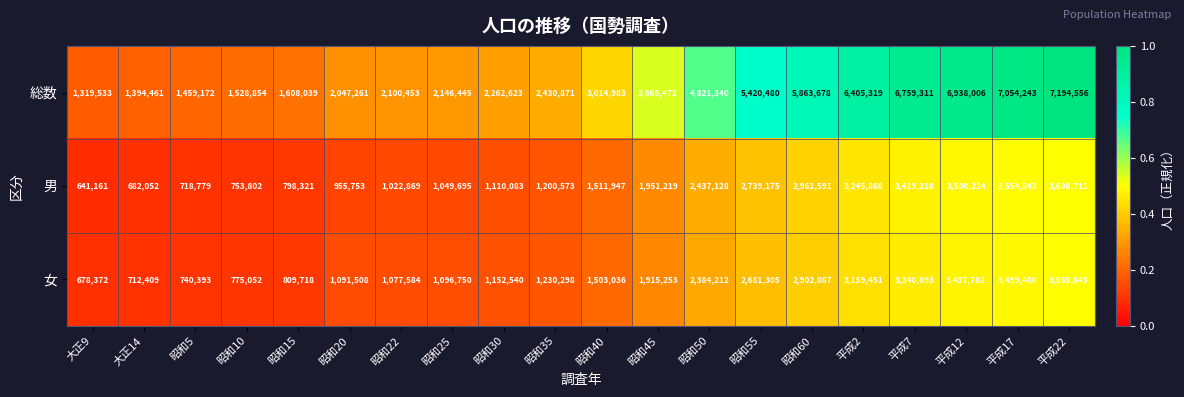

Which series has the widest spread of values?

総数